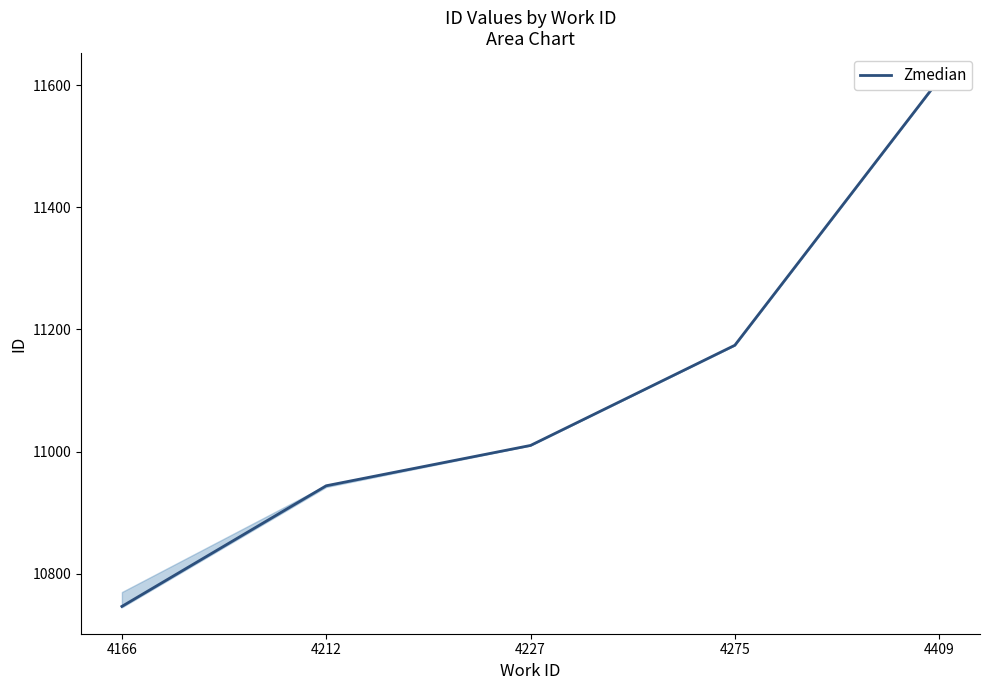

Which has a higher value, 4166 or 4275?

4275